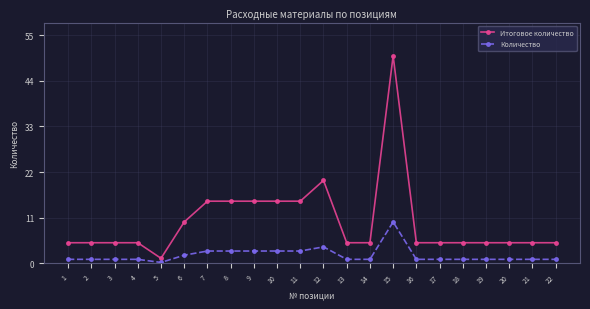

How many lines are shown in the chart?

2